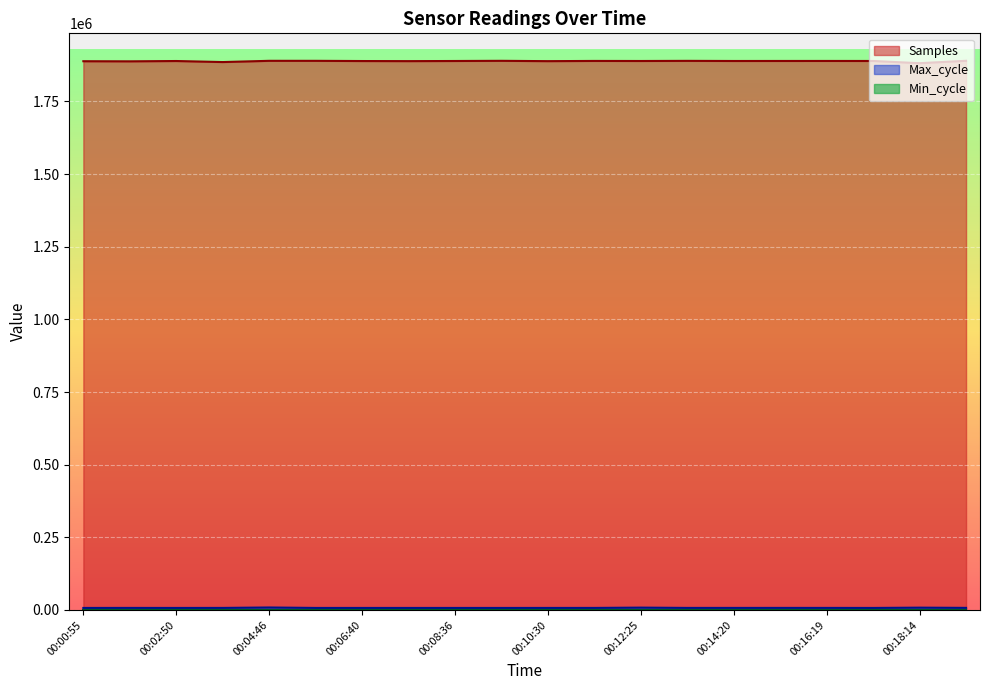

True or false: Max_cycle and Samples cross at least once.

False